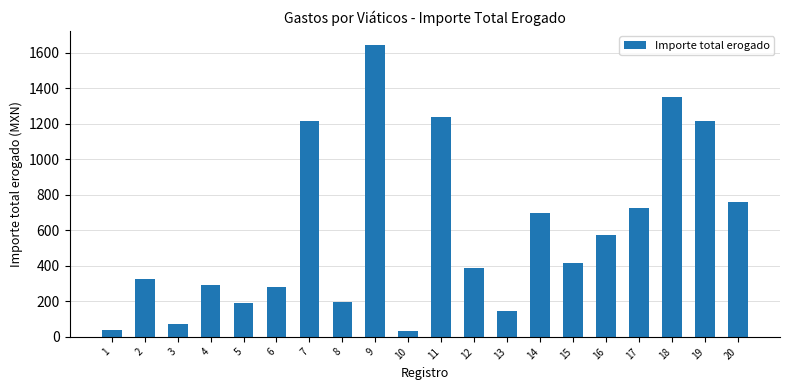

What is the difference between the maximum and minimum values?

1608.0